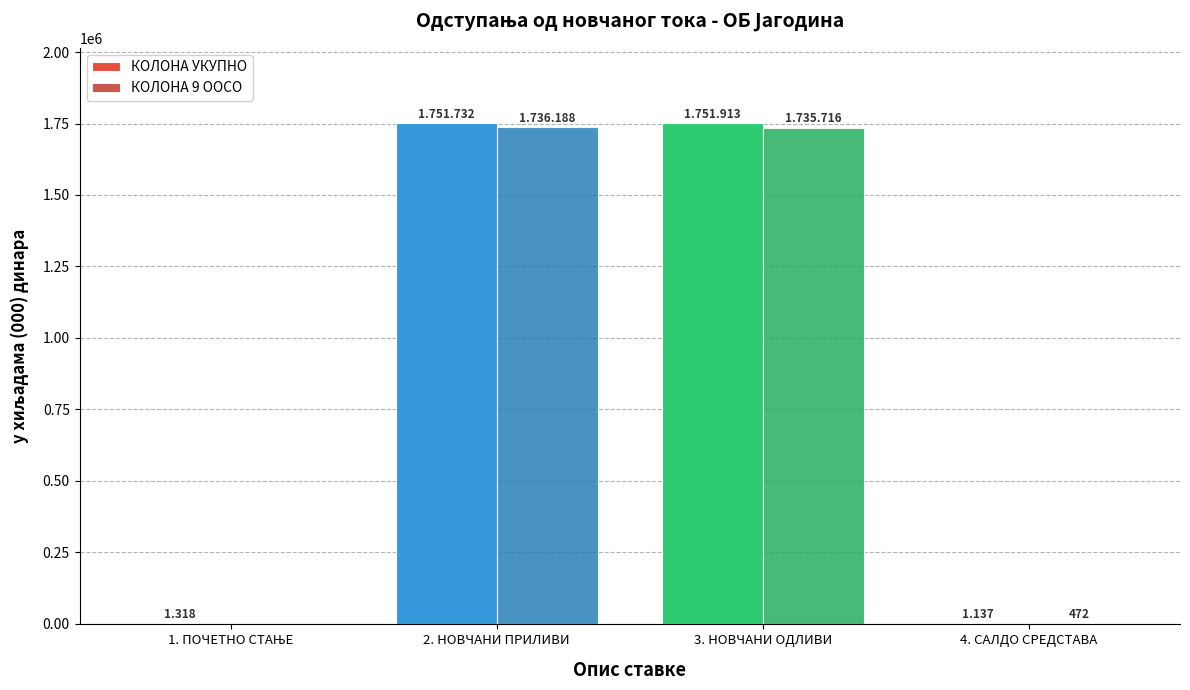

How many distinct data groups are displayed?

2